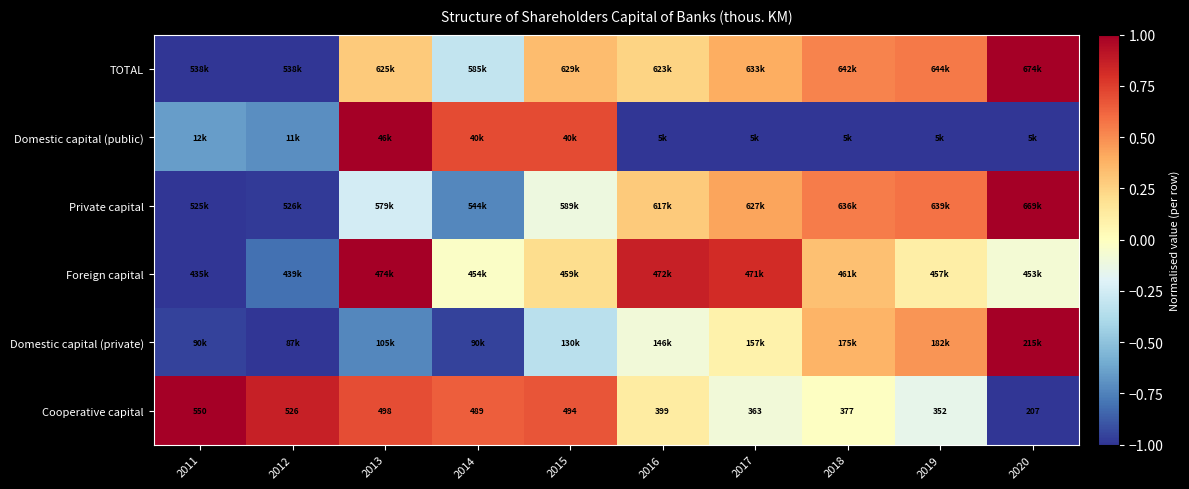

How many positive values does the TOTAL series have?

7